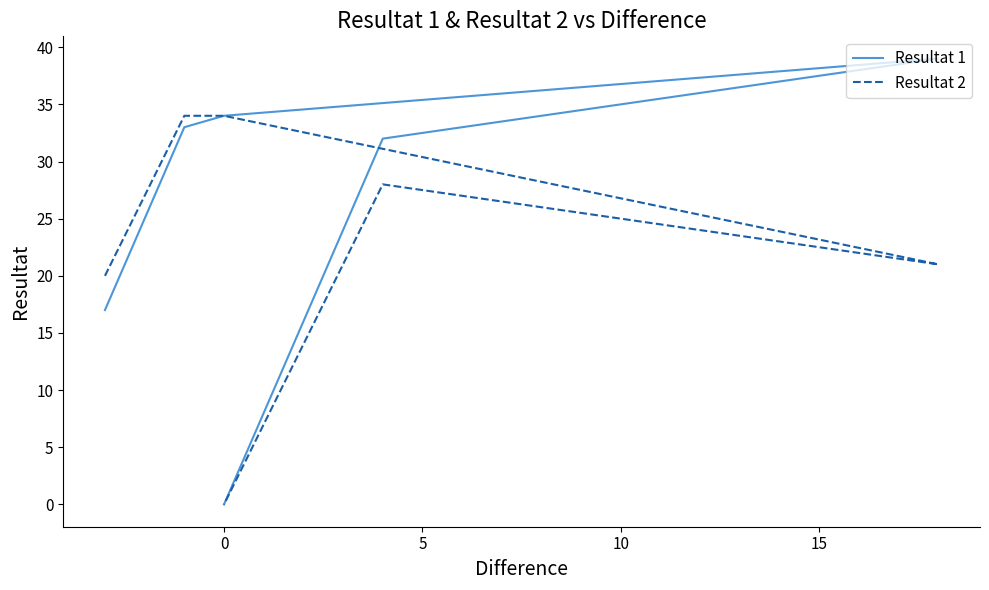

Is the value of Resultat 1 at 0 greater than the value of Resultat 2 at 0?

No